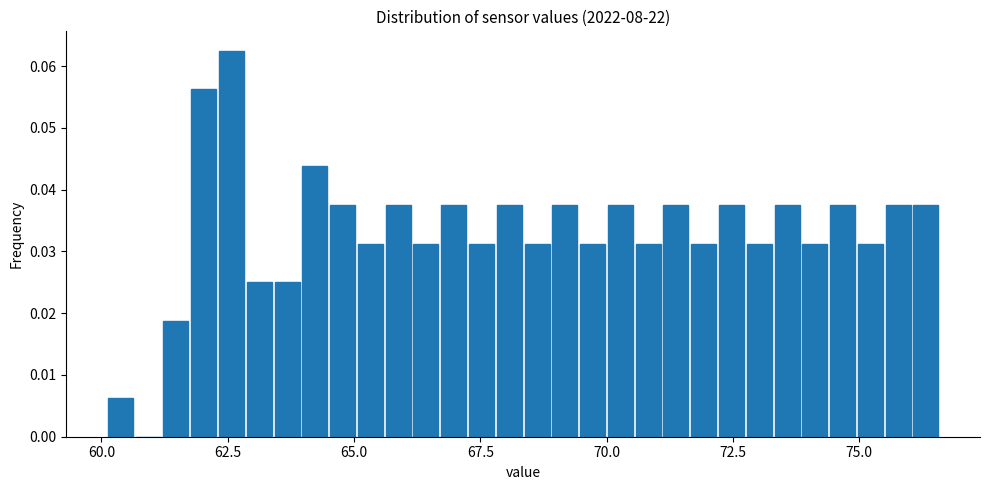

Around what value on the x-axis is the tallest bar? Give the approximate position of its centre, as read against the axis.

62.5